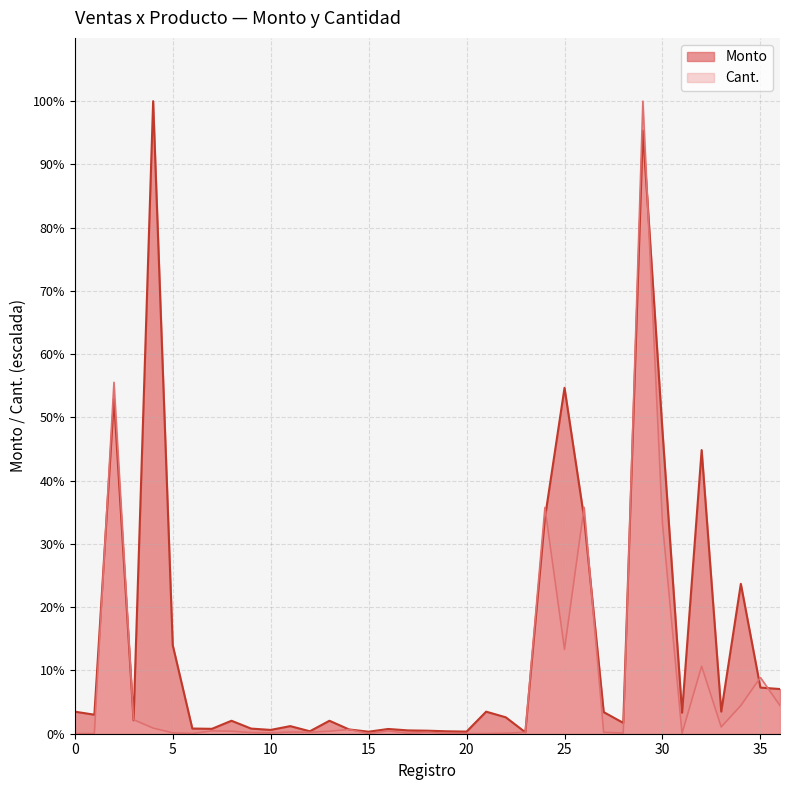

Does the chart display data point markers on the line(s)?

No